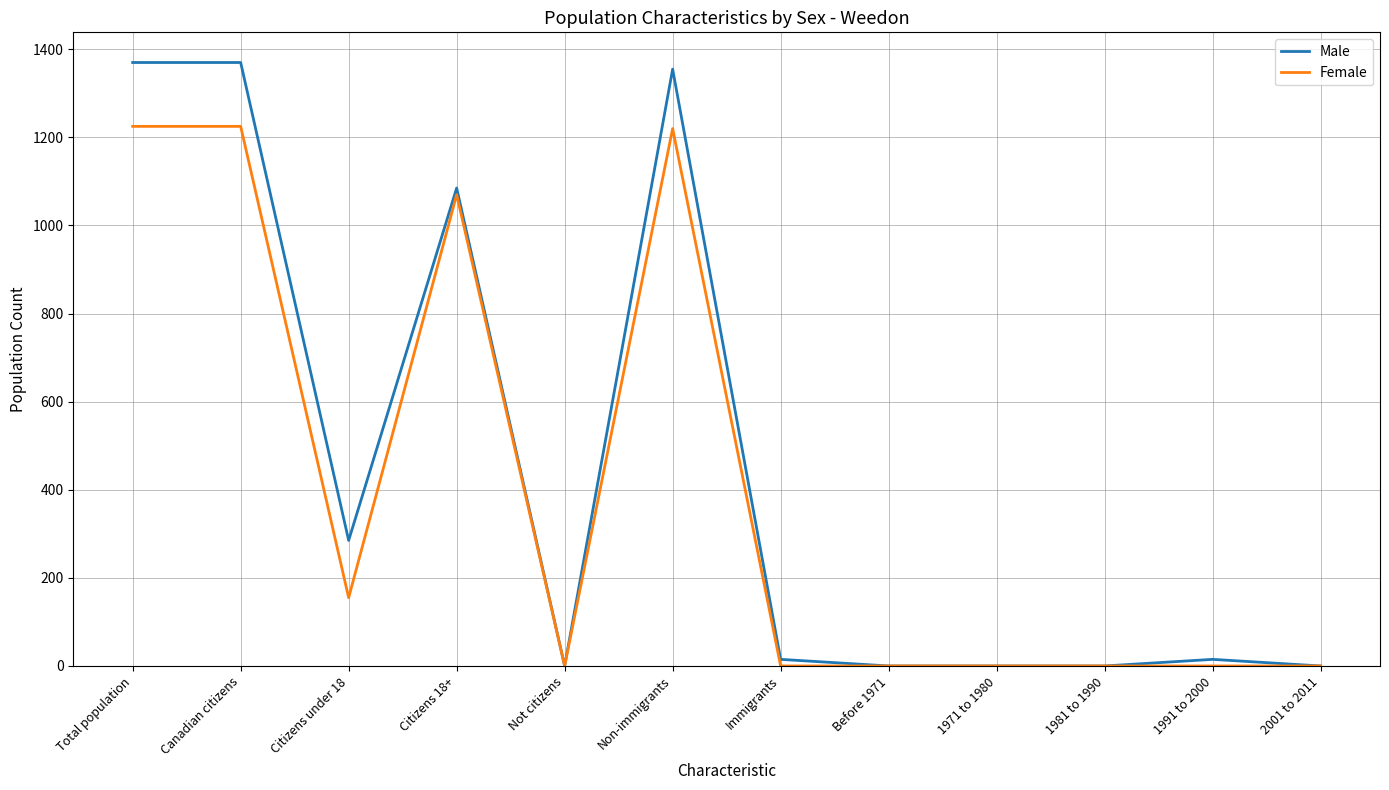

True or false: Male has a value of -787 at 1971 to 1980.

False